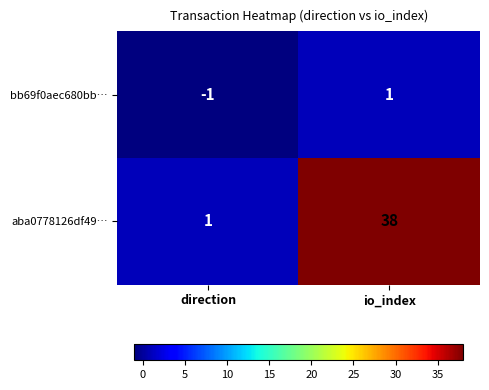

How many categories are shown in the chart?

2